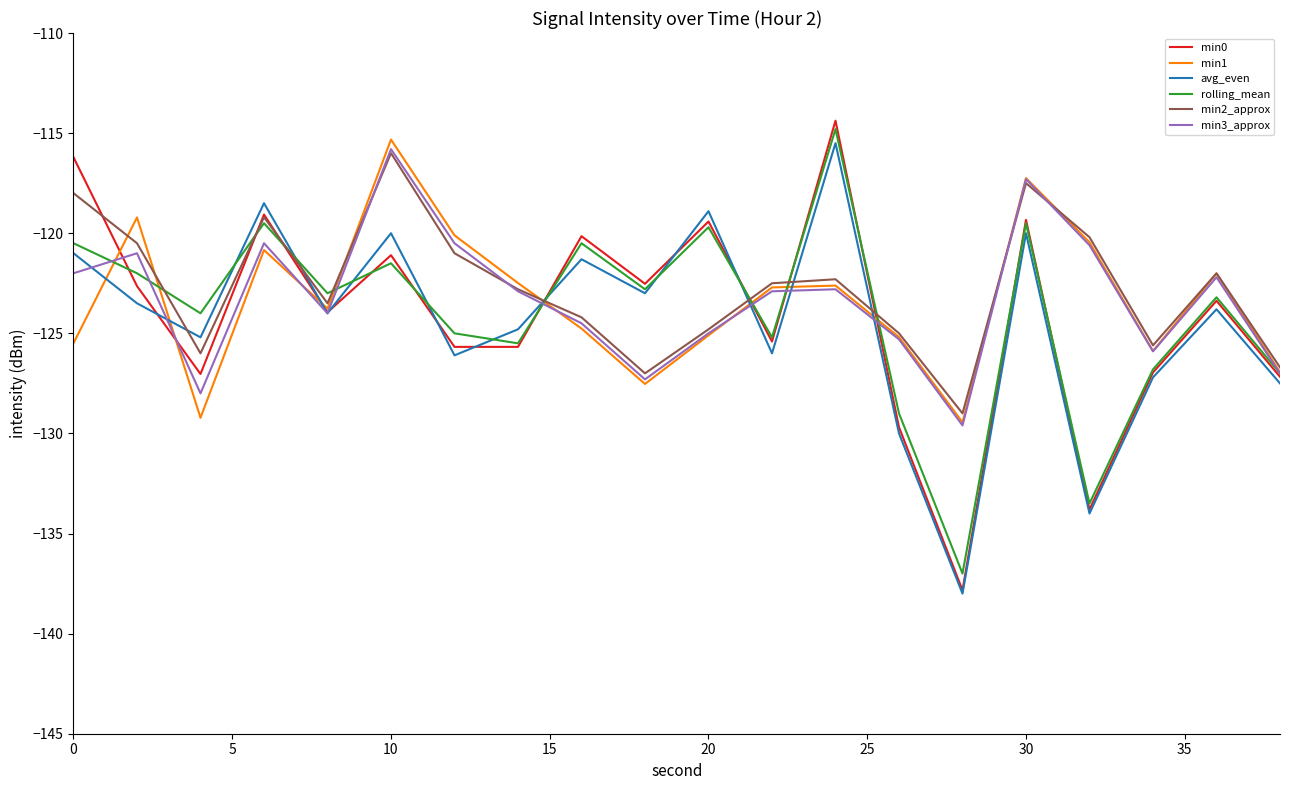

What is the maximum value for min1?

-115.3